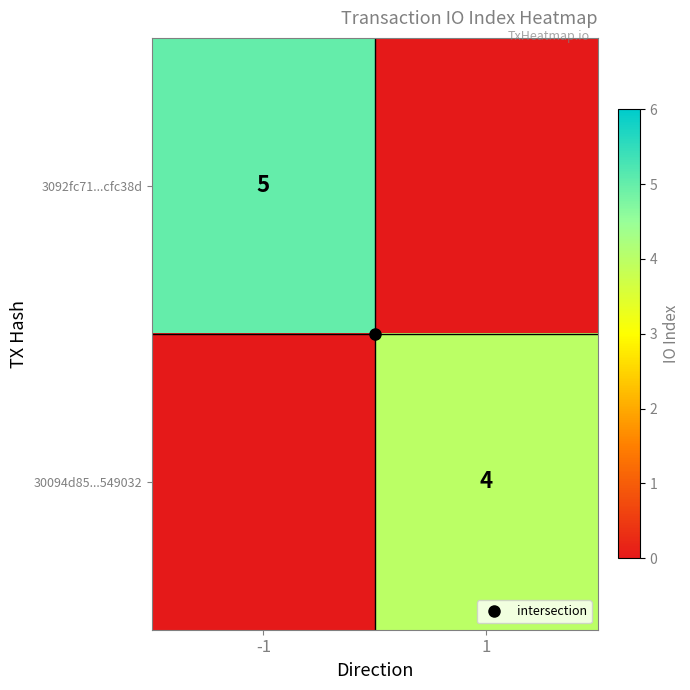

Between -1 and 1, which series saw the biggest shift?

3092fc71...cfc38d